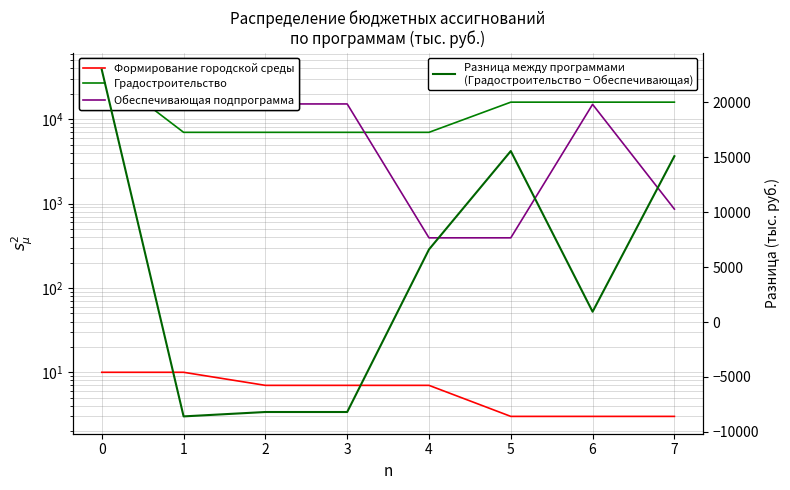

The Градостроительство series shows 15955.7 at 7. True or false?

True